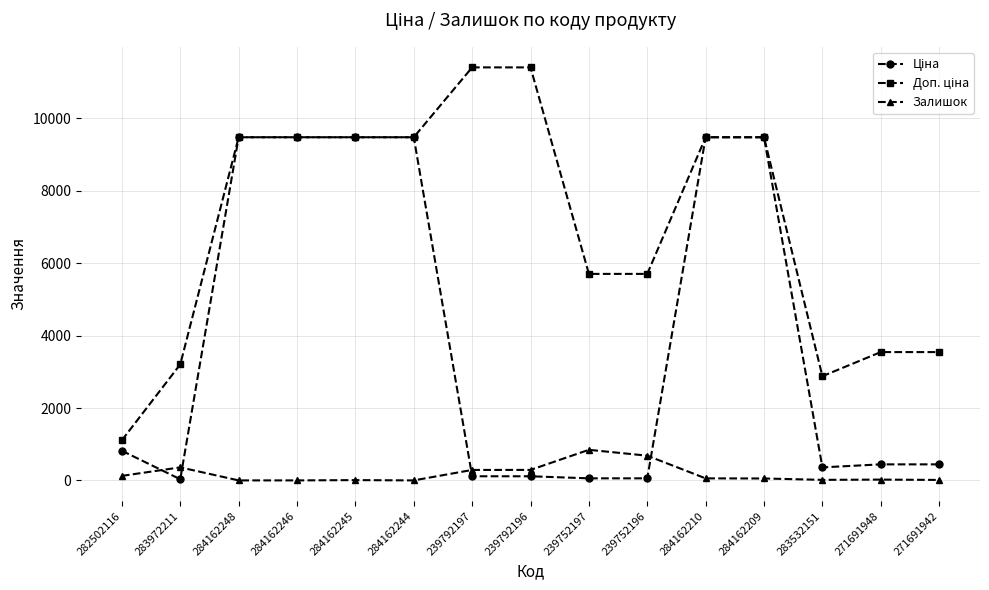

At how many categories does at least one series exceed 9675?

2